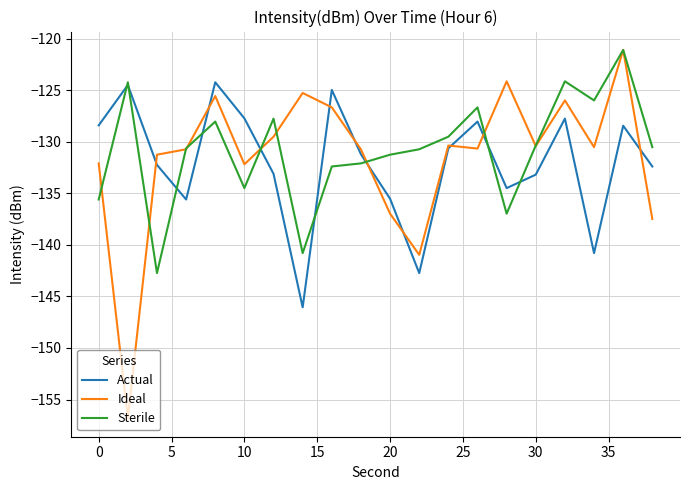

Which series has the widest spread of values?

Ideal